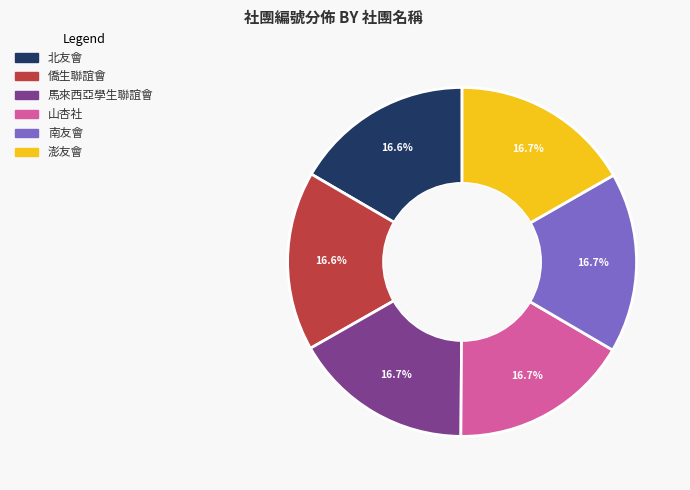

What percentage is NOT represented by 南友會?

83.3%